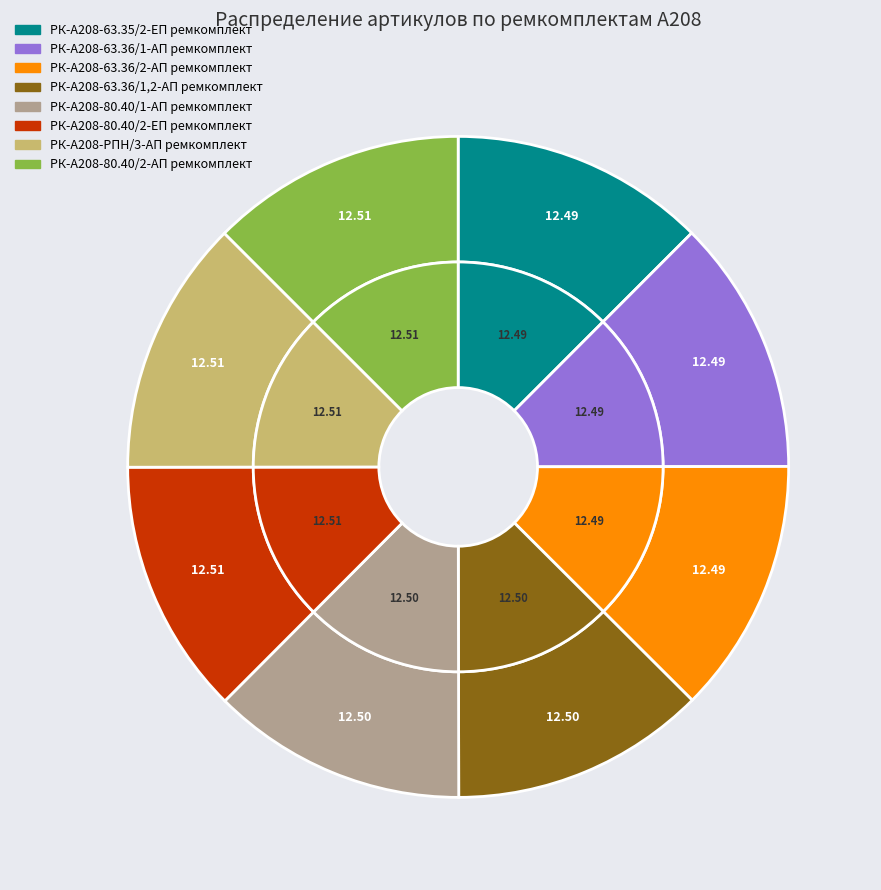

What is the total percentage of РК-А208-80.40/2-ЕП ремкомплект and РК-А208-80.40/1-АП ремкомплект?

25.0%